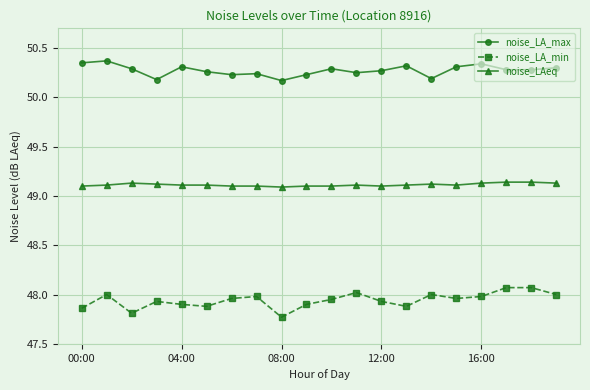

Which series has the largest total across all categories?

noise_LA_max